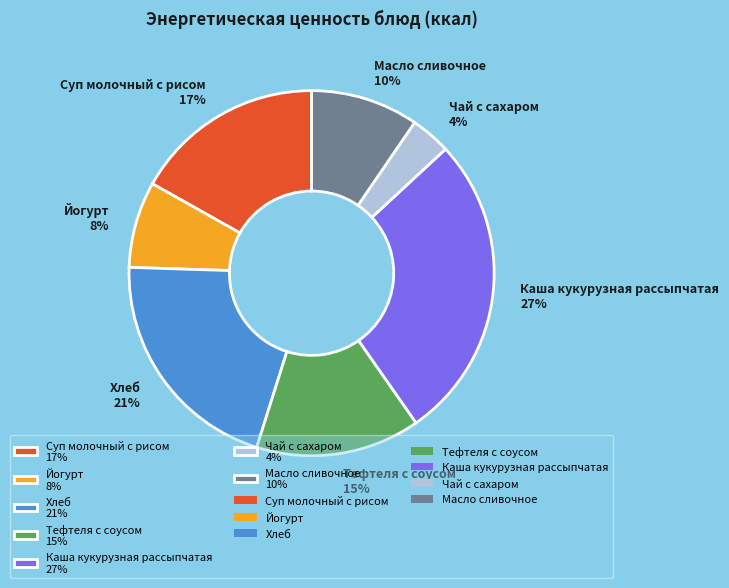

How many segments does this pie chart have?

7